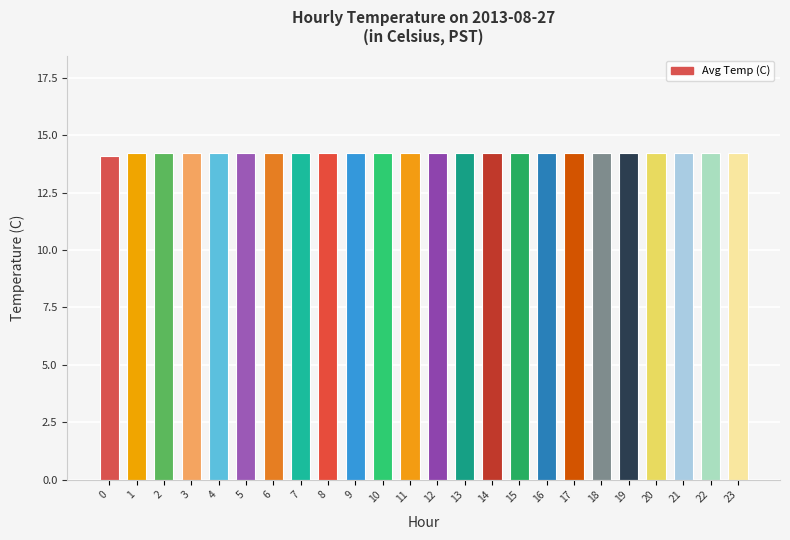

Approximately how many times larger is the value at 3 compared to 19?

1.0